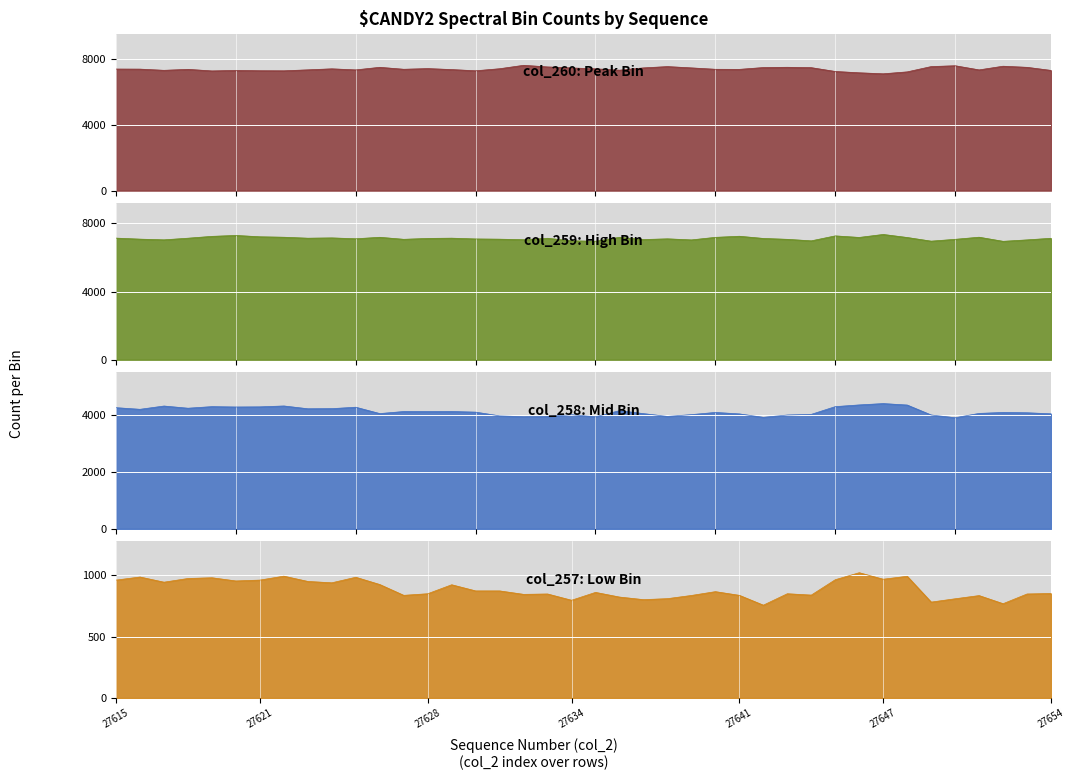

Rank the categories by col_260 value from highest to lowest.

27632, 27650, 27652, 27638, 27649, 27633, 27643, 27626, 27653, 27642, 27644, 27637, 27639, 27634, 27628, 27631, 27624, 27635, 27615, 27616, 27627, 27640, 27618, 27641, 27629, 27623, 27625, 27651, 27636, 27617, 27654, 27620, 27621, 27630, 27622, 27619, 27645, 27648, 27646, 27647